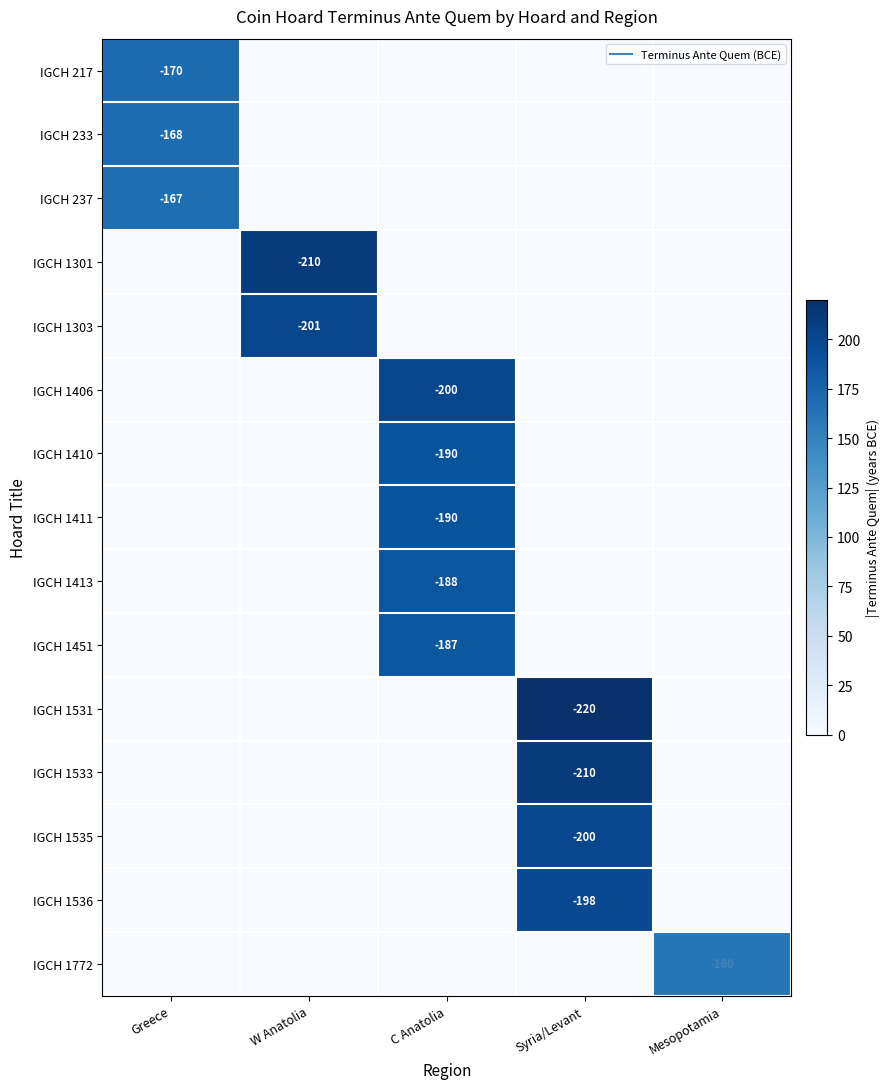

Is it true that IGCH 1772 equals 60 at Mesopotamia?

False